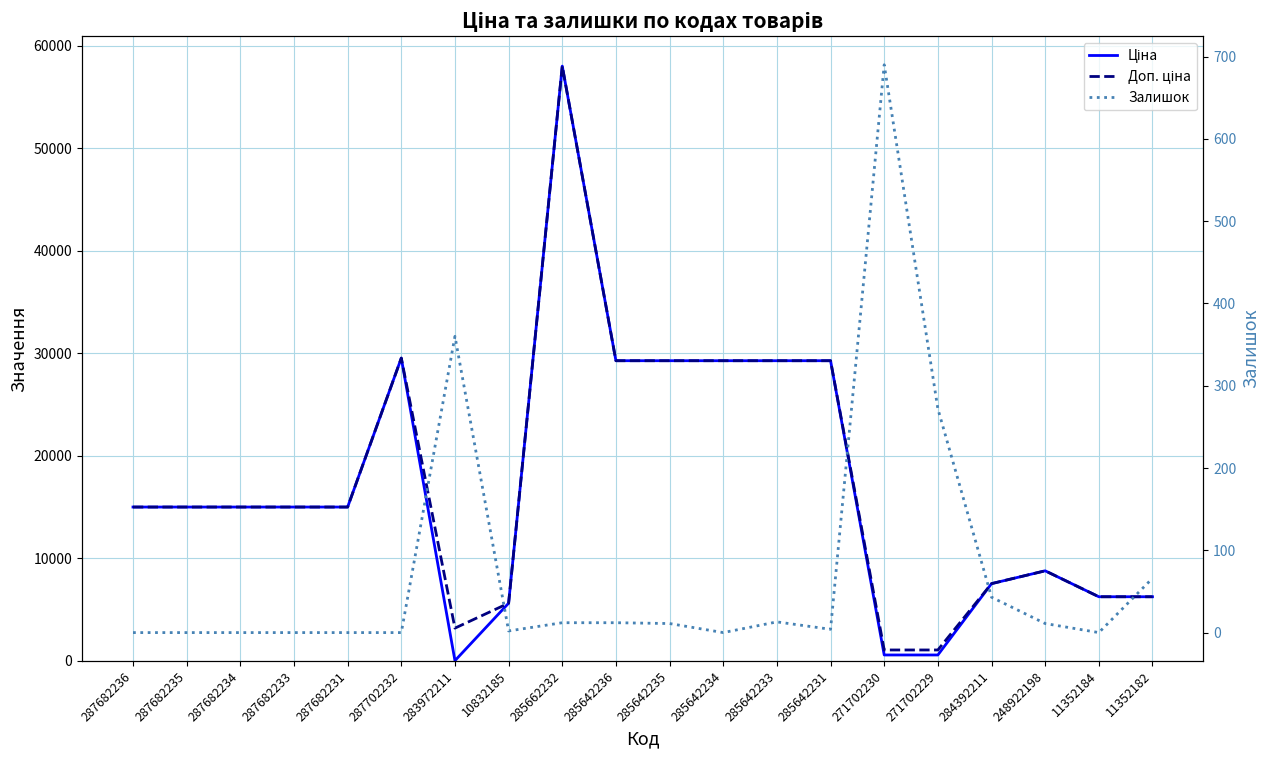

How many lines are shown in the chart?

3